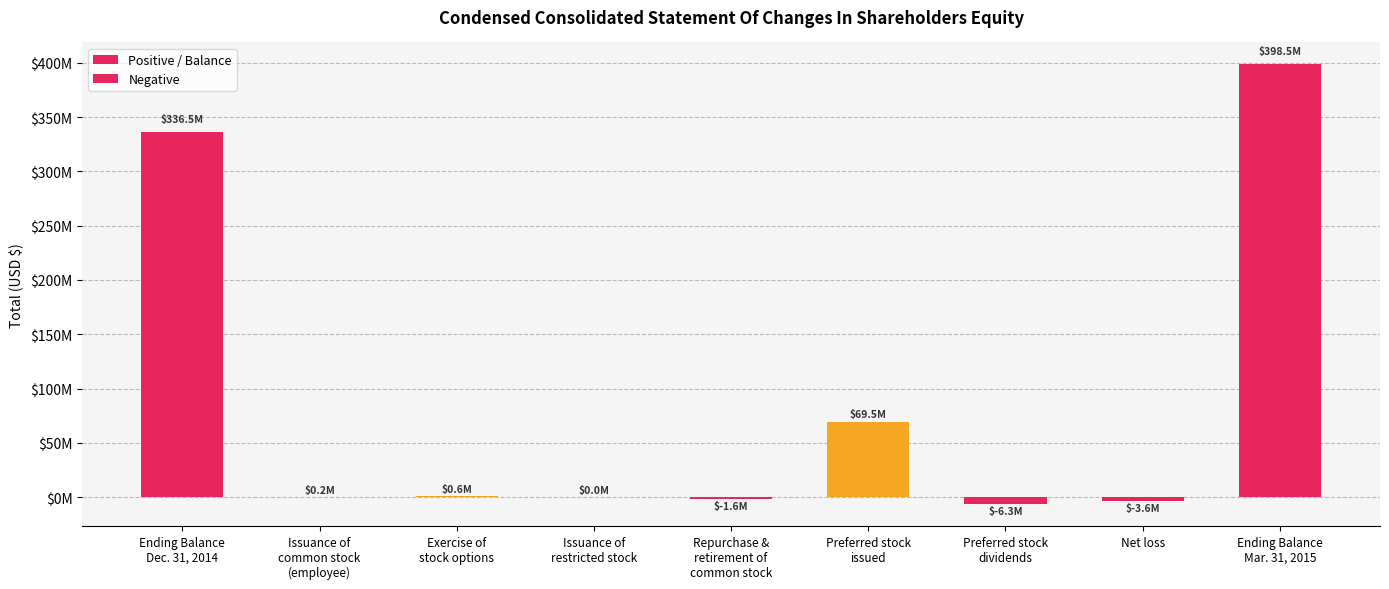

What position from the left is Exercise of
stock options?

3